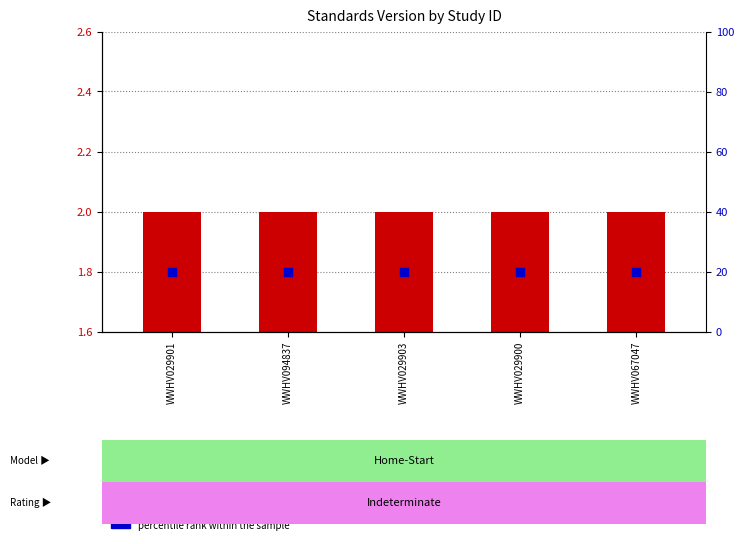

What are all the series names shown in the legend?

Standards Version, percentile rank within the sample